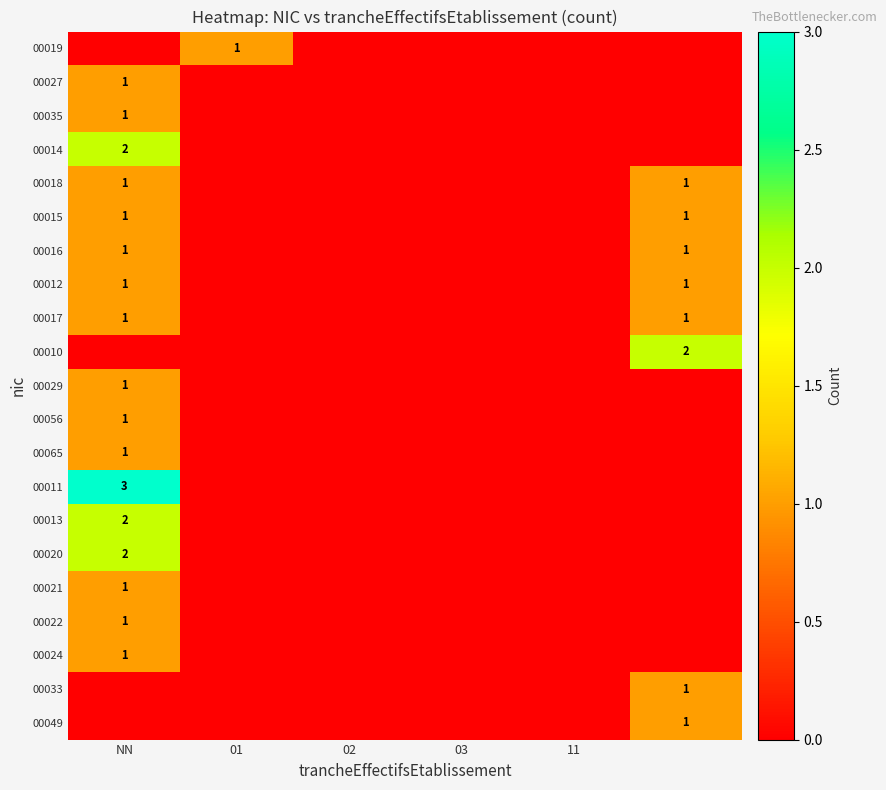

True or false: 00019 has a value of 2 at 01.

False